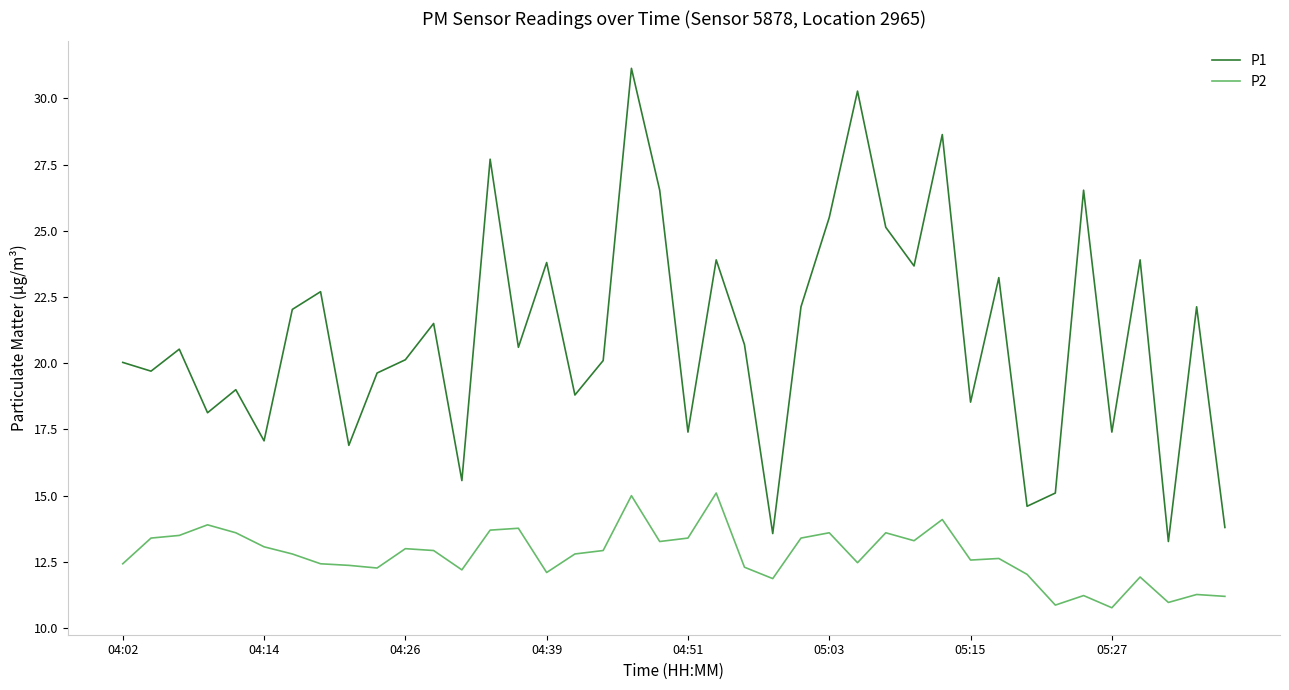

True or false: P2 and P1 intersect in this chart.

False